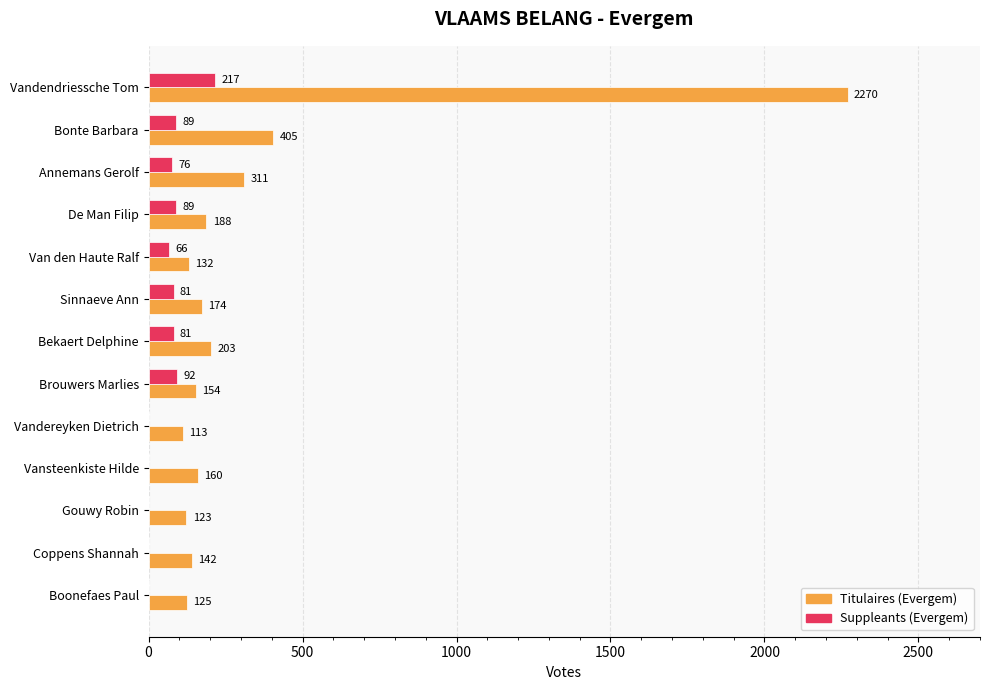

Between Brouwers Marlies and Boonefaes Paul, which series saw the biggest shift?

Suppleants (Evergem)